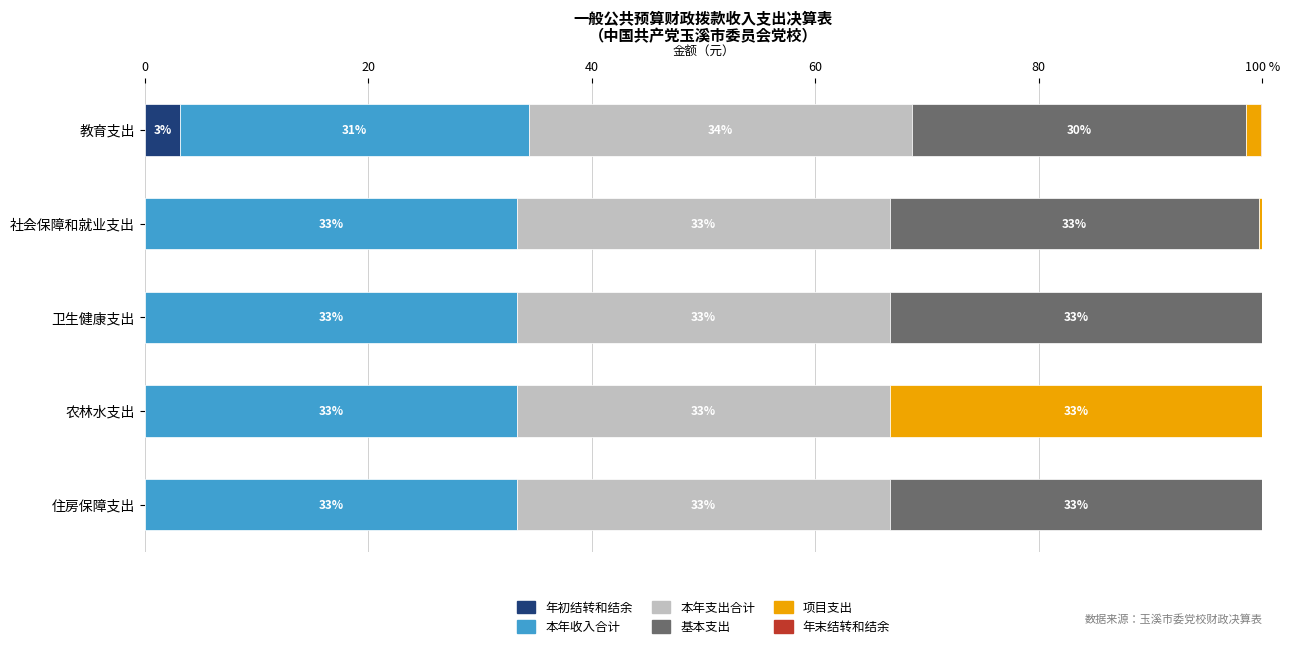

What is the sum of all 项目支出 values?

34.9